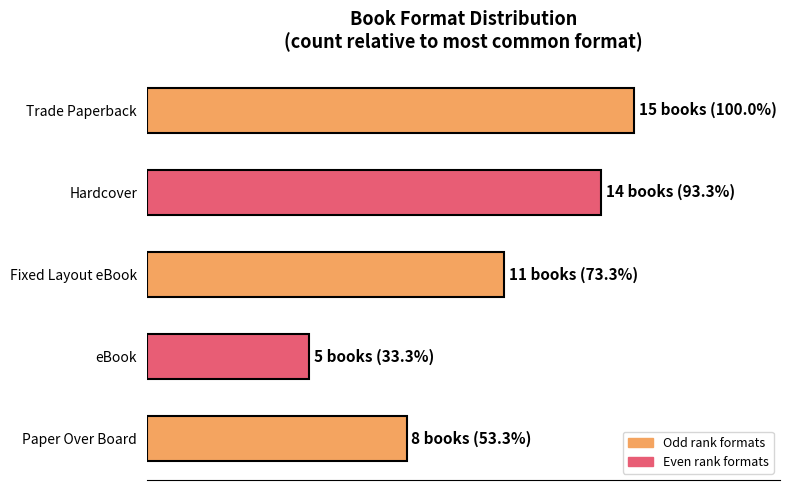

List the labels in order of value, smallest first.

eBook, Paper Over Board, Fixed Layout eBook, Hardcover, Trade Paperback